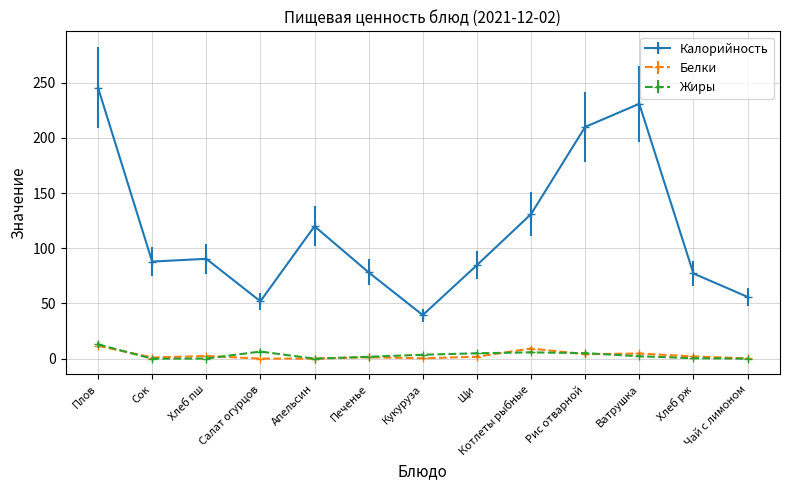

Which series has the largest range (max minus min)?

Калорийность